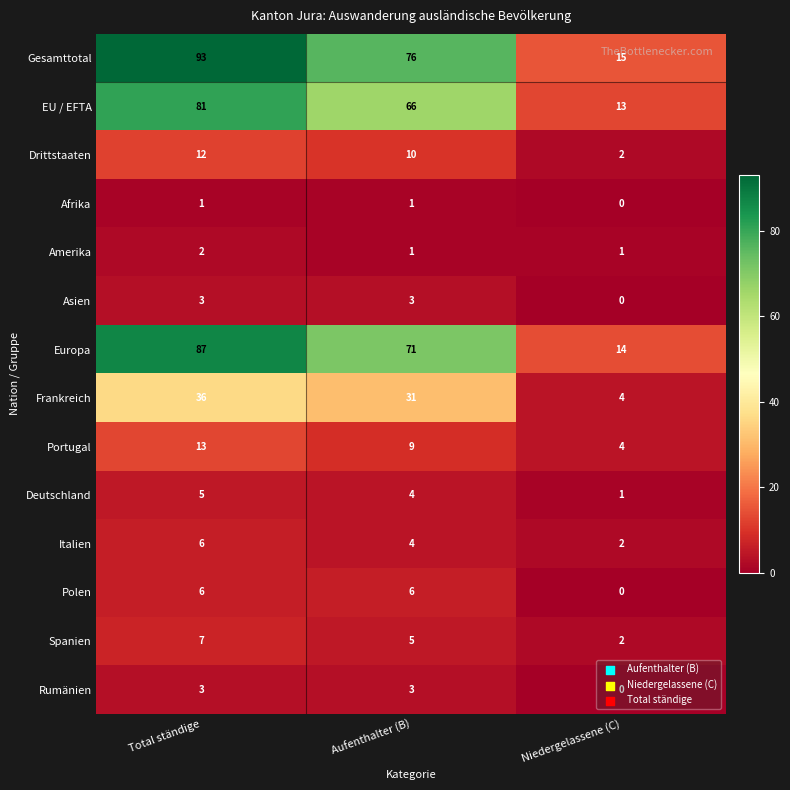

Read the Rumänien value at Total ständige.

3